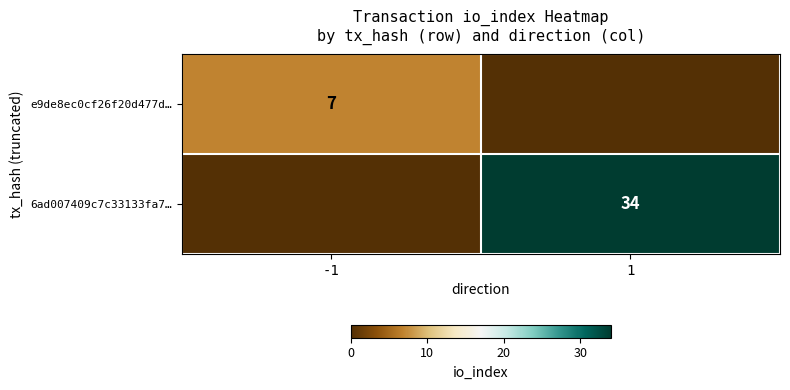

True or false: 6ad007409c7c33133fa7… has a value of 13 at 1.

False